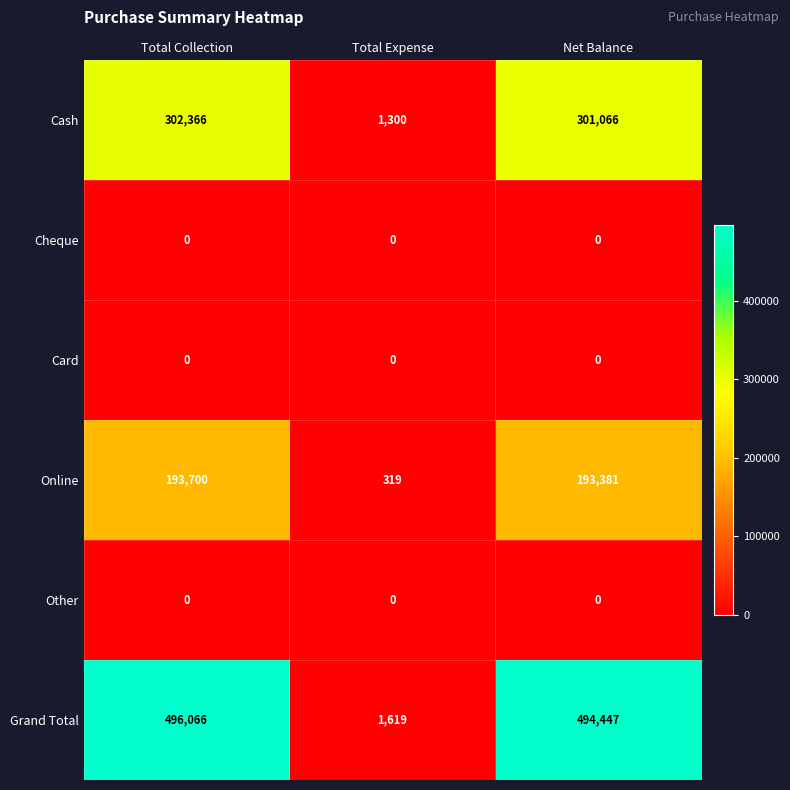

True or false: Other has a value of 0 at Net Balance.

True